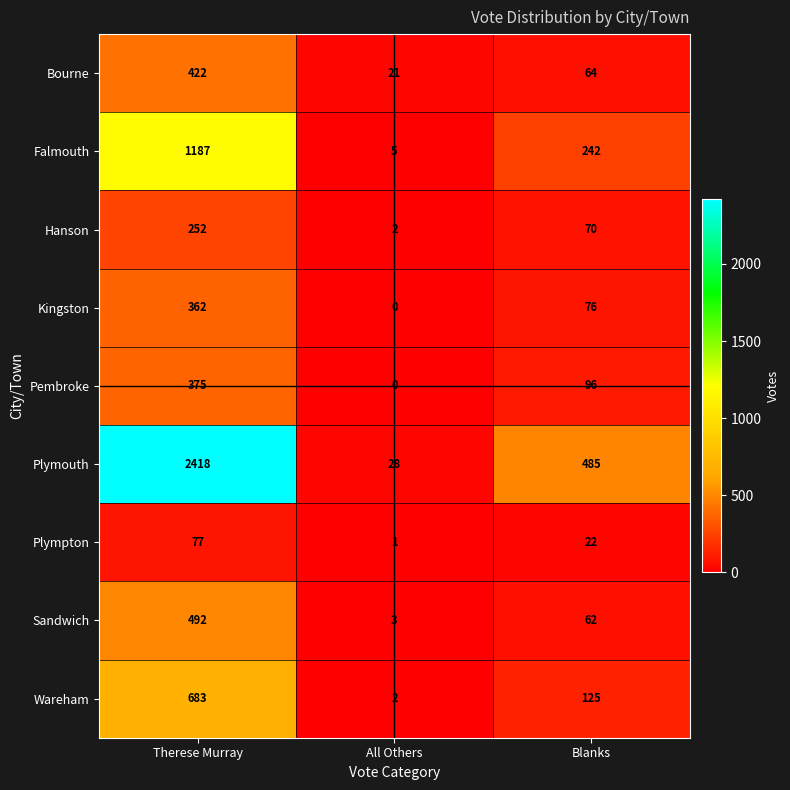

What value does the Bourne series have at All Others, to the nearest 5?

20